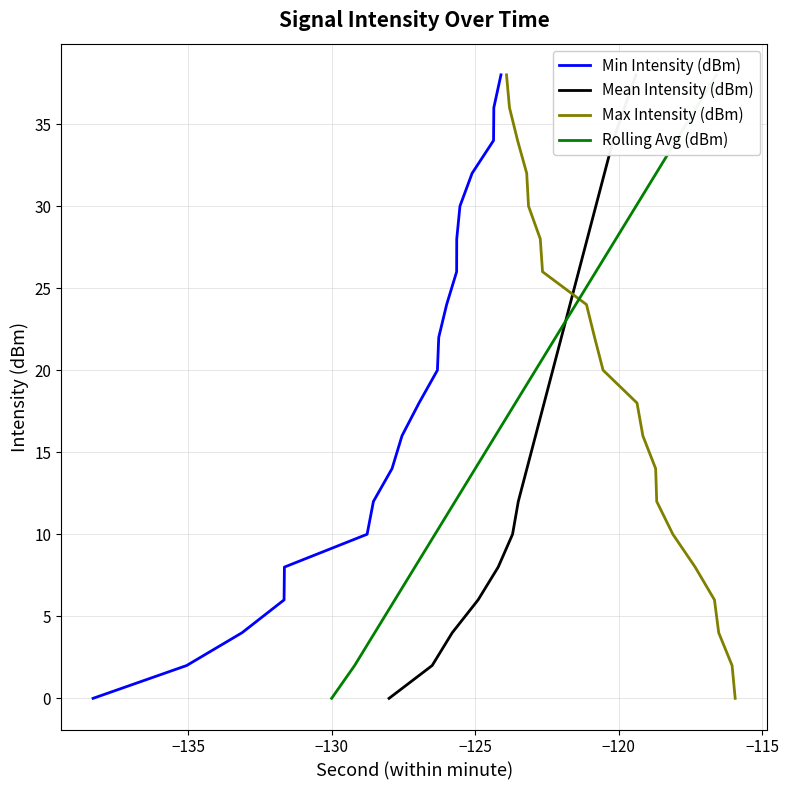

What is the value of the Mean Intensity (dBm) point at the 18th from the left?

34